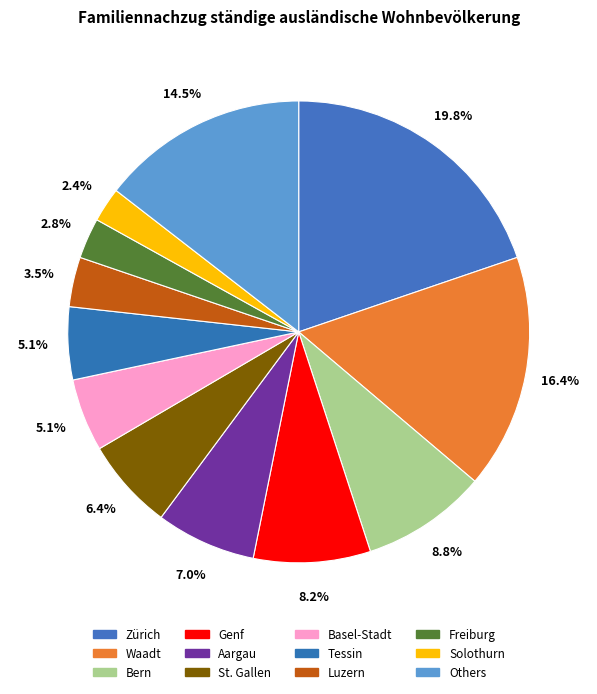

Is it true that Tessin is 1% of the pie?

False